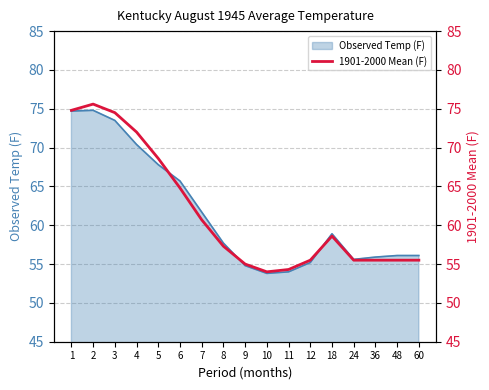

What is the difference between the maximum and minimum values?

21.6